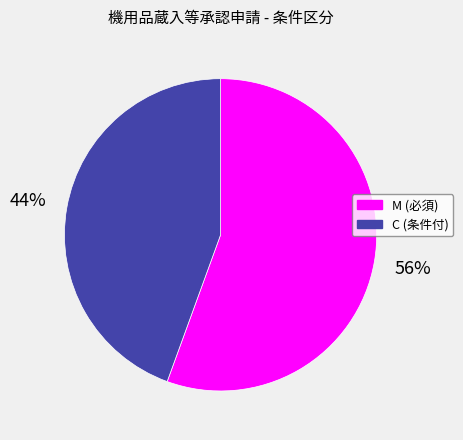

Which has a higher value, M or C?

M